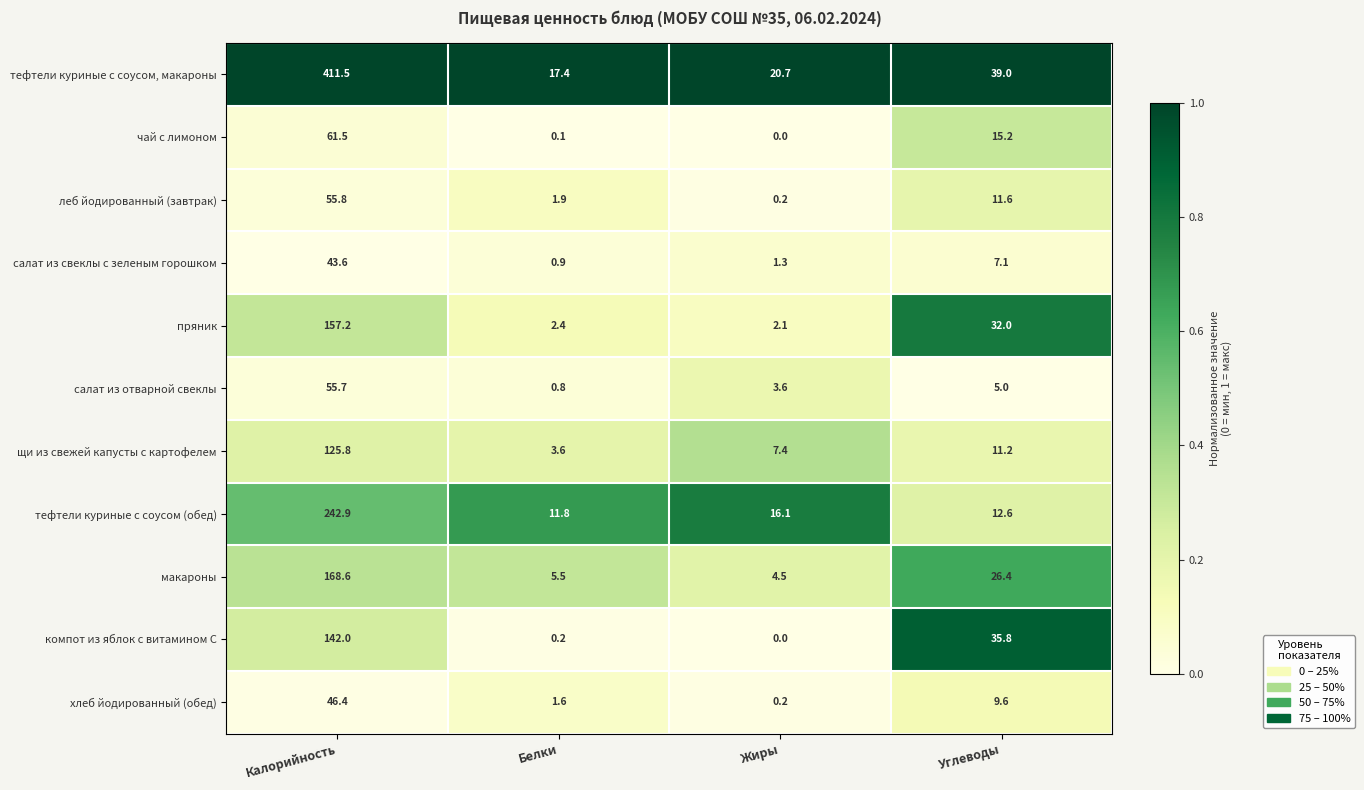

What is the maximum value shown in the chart?

411.5